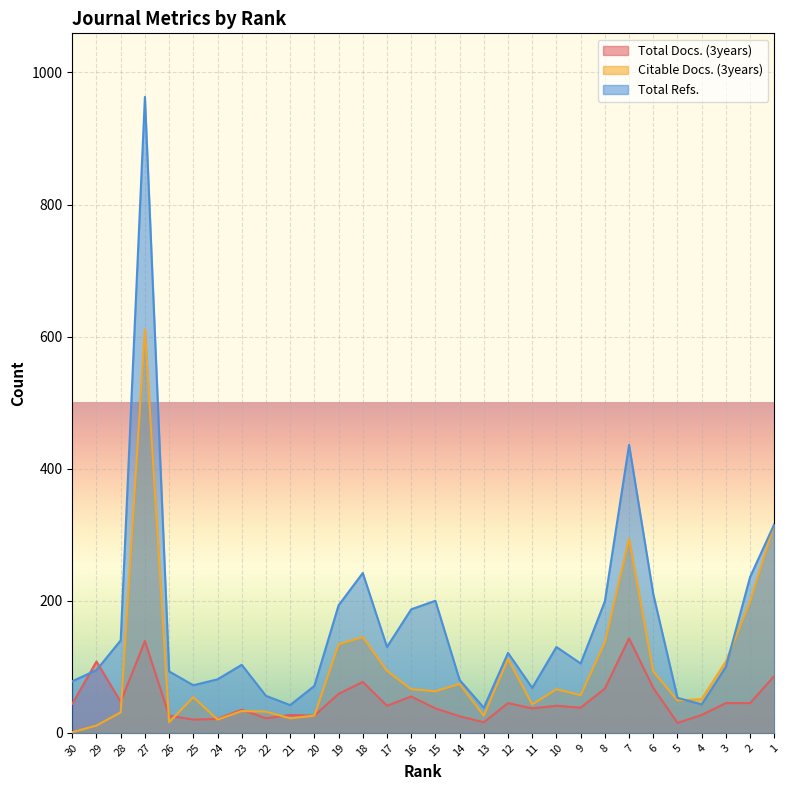

What is the difference between the highest and lowest values at 28?

109